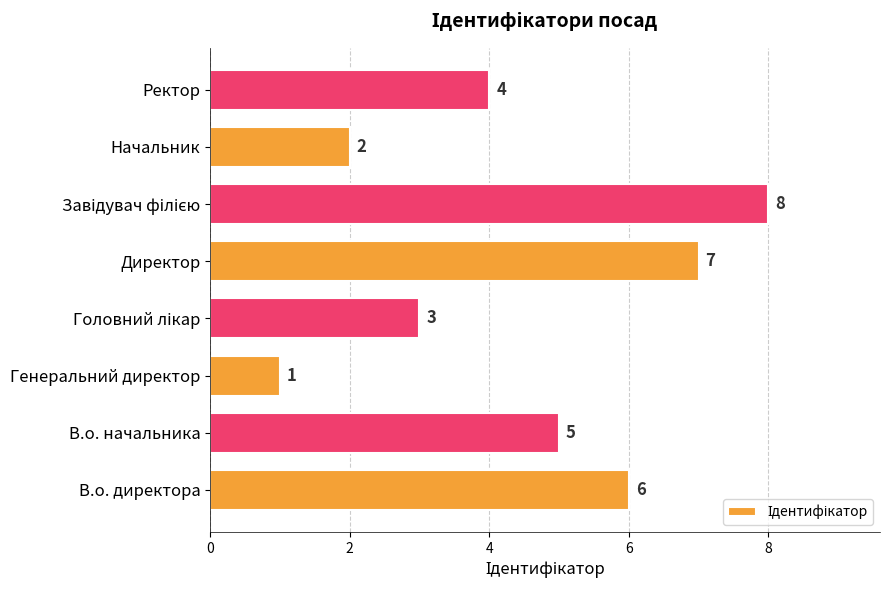

What is the change in value from В.о. начальника to Начальник?

-3